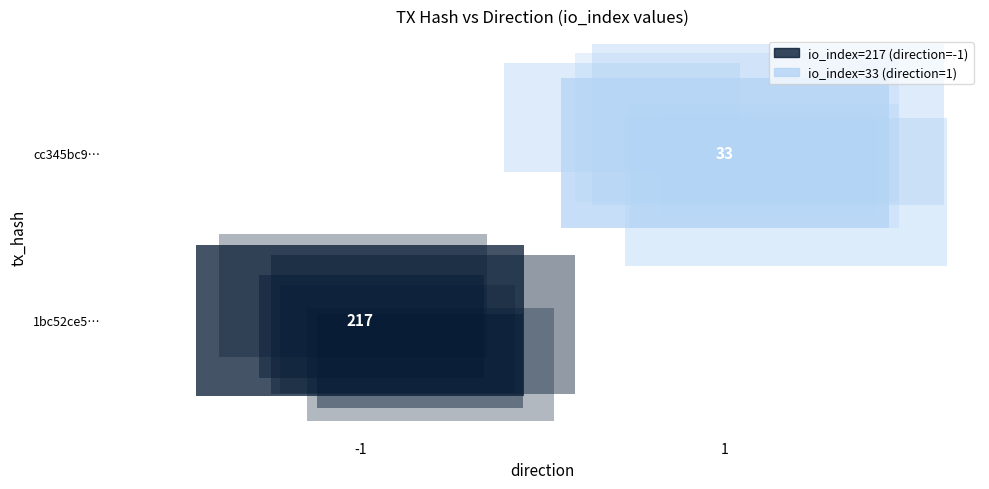

At how many categories does at least one series exceed 4?

1